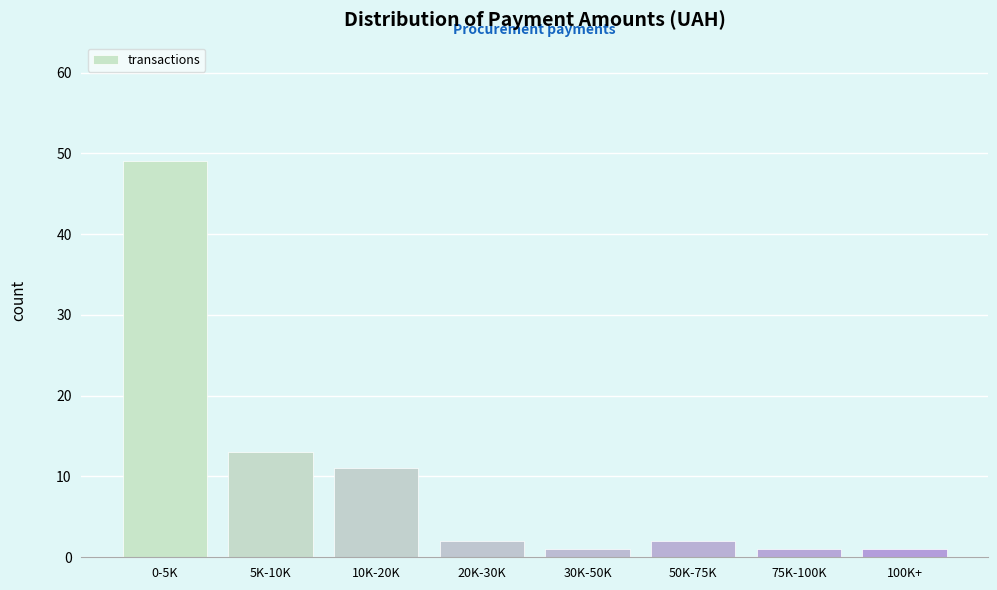

Reading right to left, transcribe all the data shown in this chart.

1	1	2	1	2	11	13	49